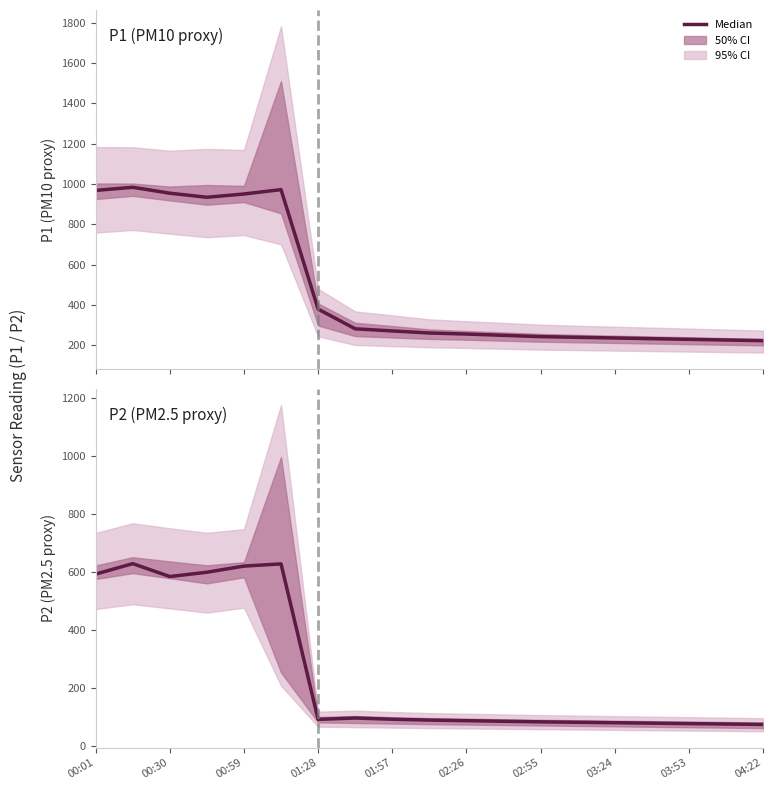

What is the minimum value shown in the chart?

74.0